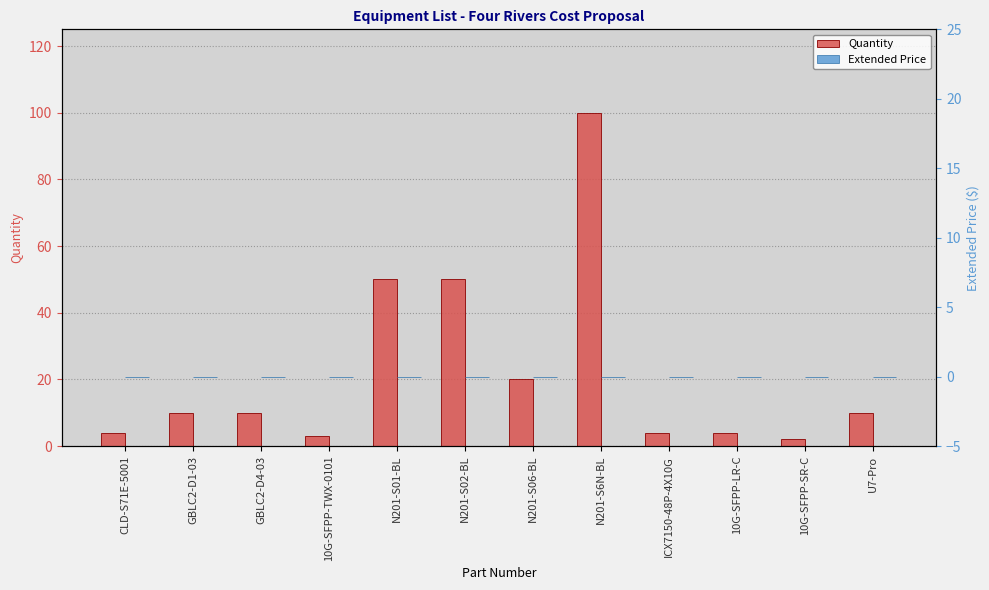

Which series has the widest spread of values?

Quantity